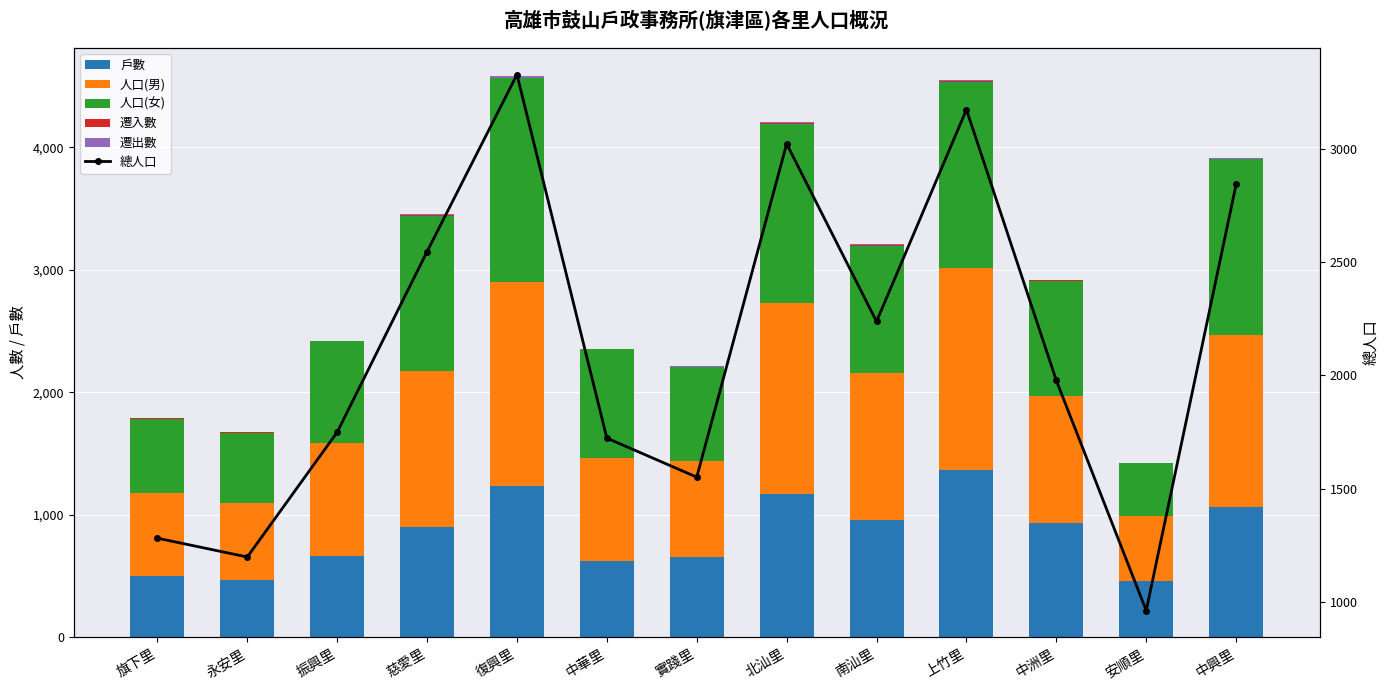

What is the total value across all series at 慈愛里?

6001